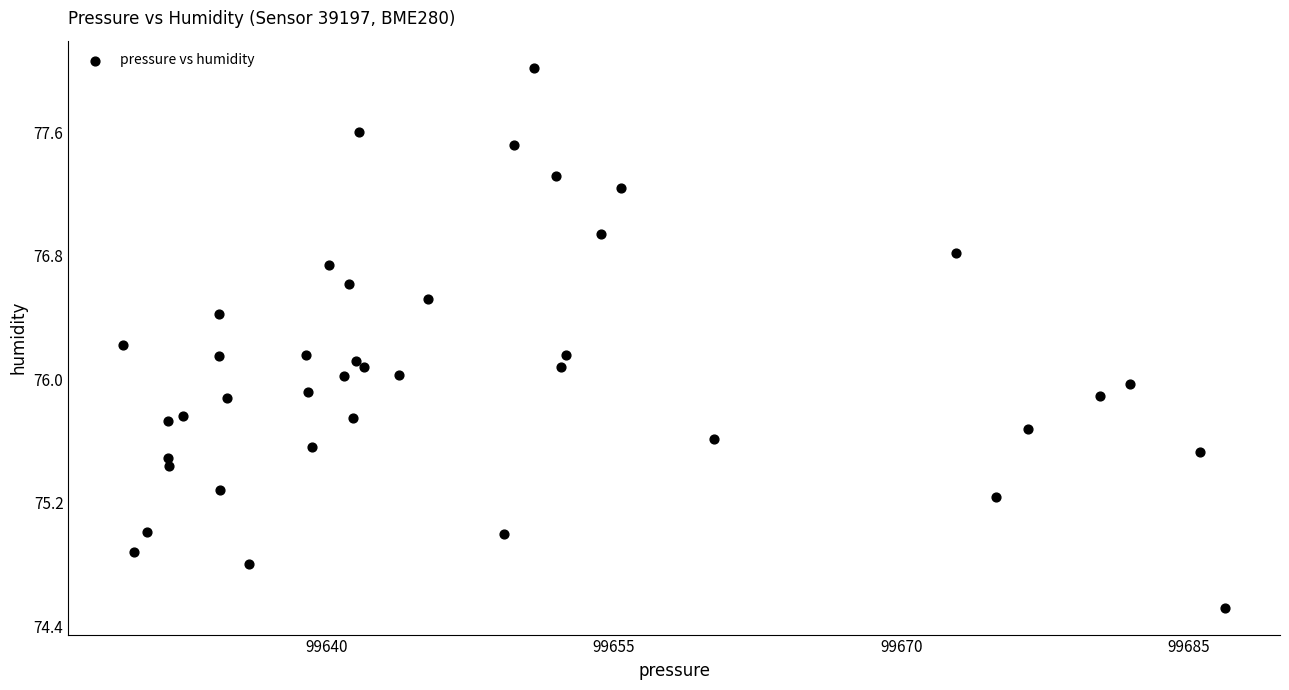

What is the range of Y values (max minus min)?

3.5